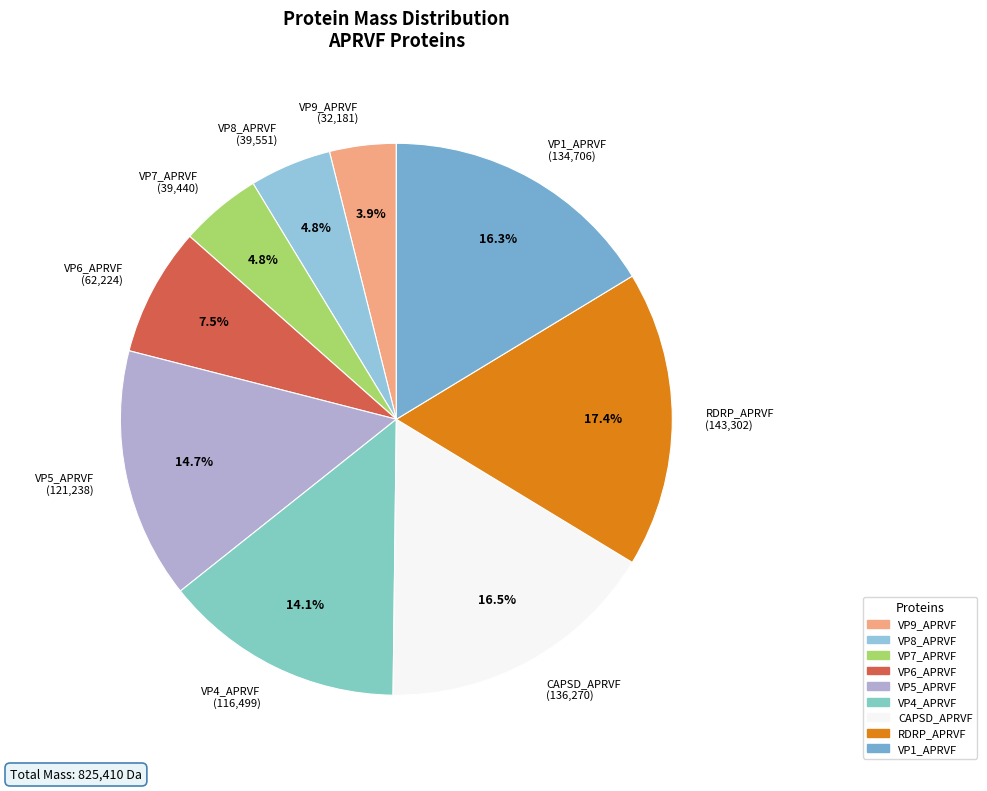

What is the total percentage of VP9_APRVF (32,181) and VP1_APRVF (134,706)?

20.2%